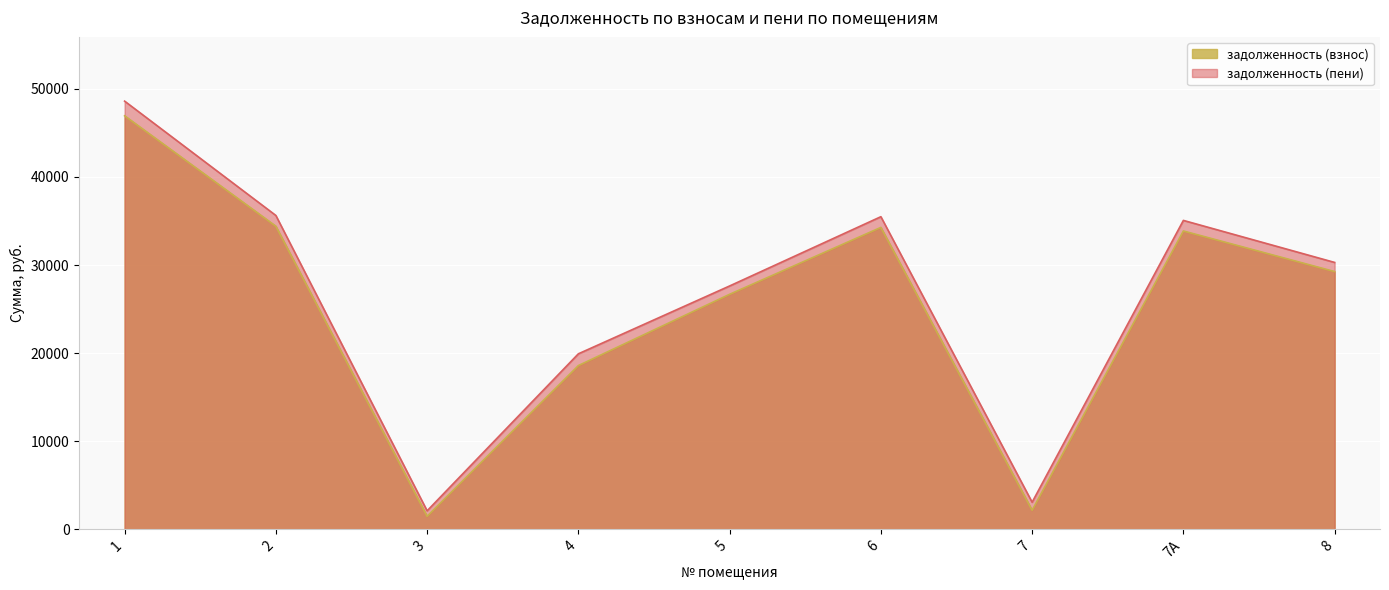

Rank the series by their average value, from lowest to highest.

задолженность (взнос), задолженность (пени)